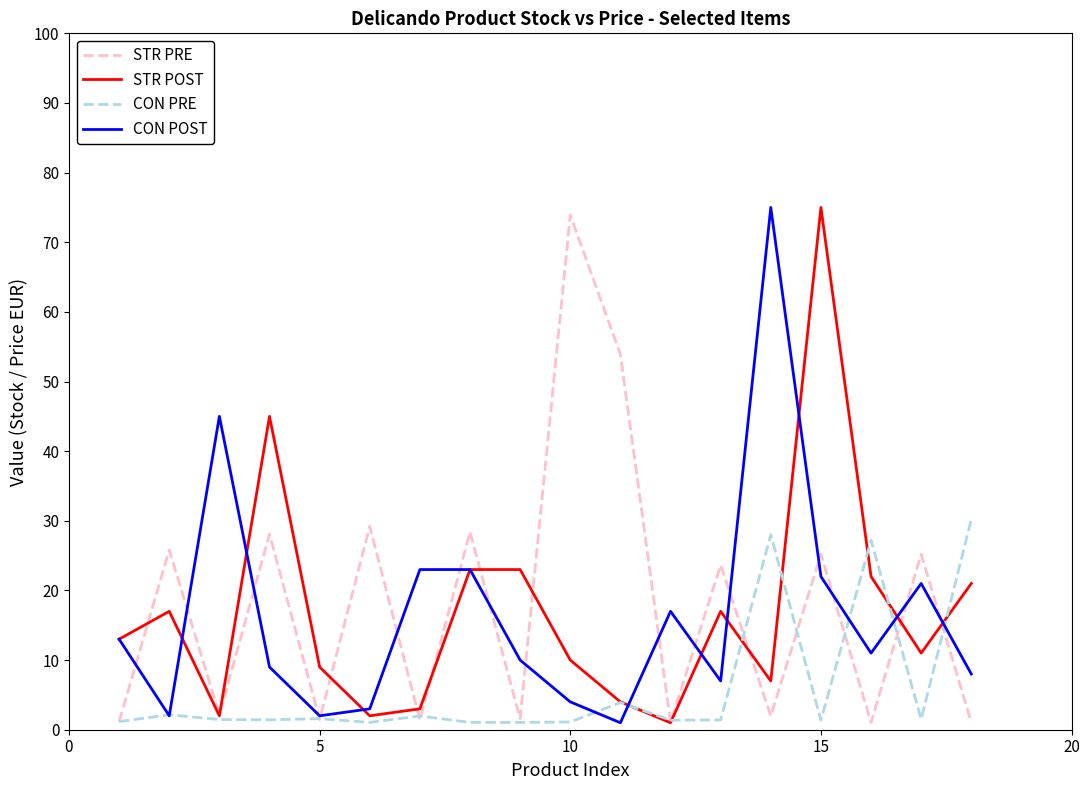

In STR PRE, how many points are higher than both neighbors (excluding endpoints)?

8